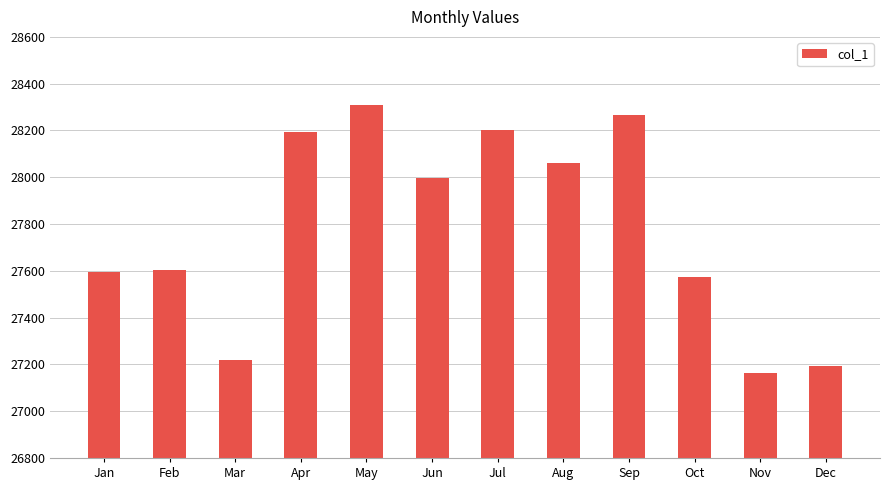

What is the ratio of the value at Aug to the value at Dec?

1.0